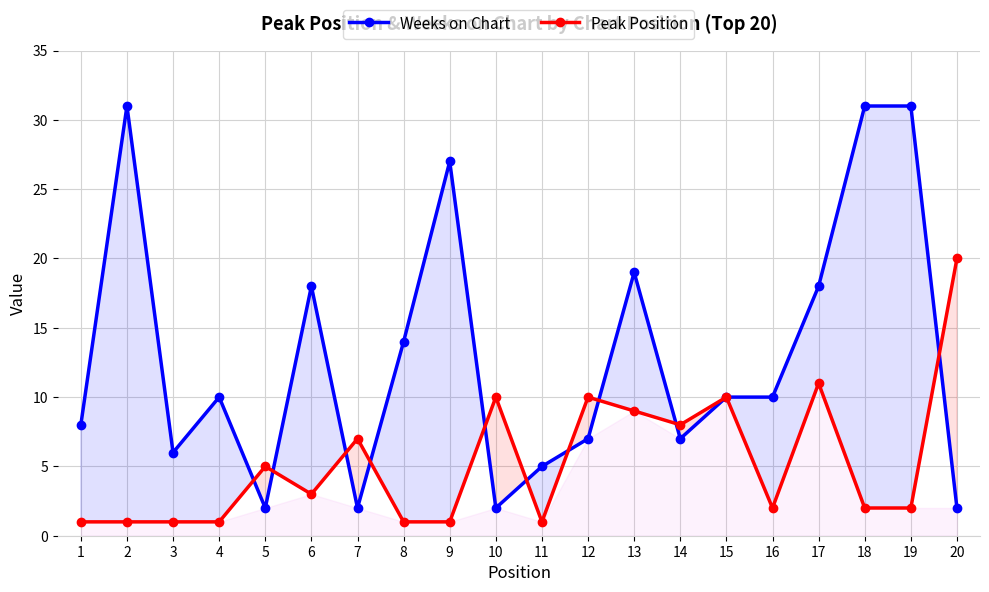

What is the total value across all series at 6?

21